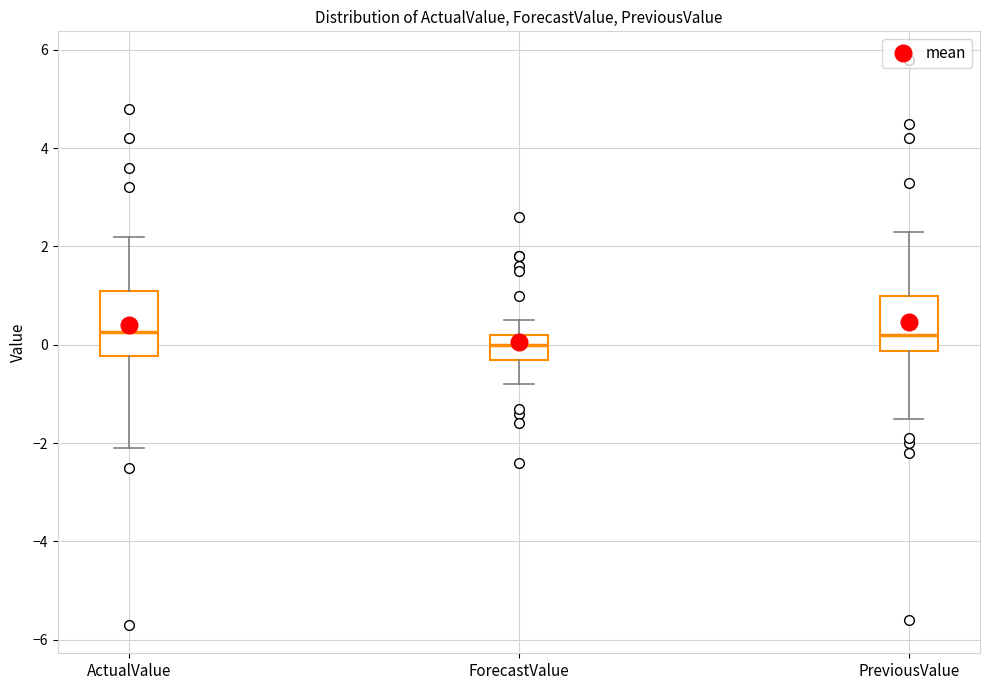

Where is the upper edge of the box for ActualValue on the y-axis? The values are not printed on the chart, so give them approximately, as read against the axis.

1.2